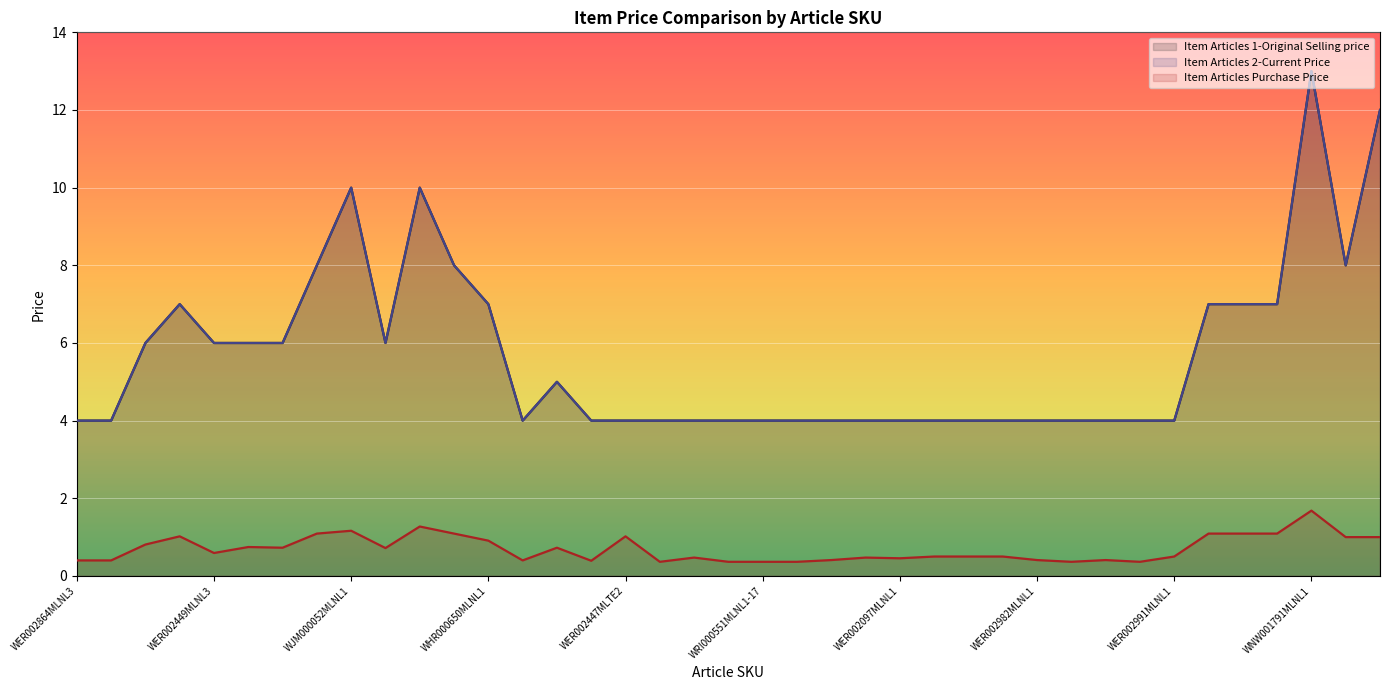

Between WER002983MLNL1 and WER002449MLNL2, which is larger?

WER002449MLNL2